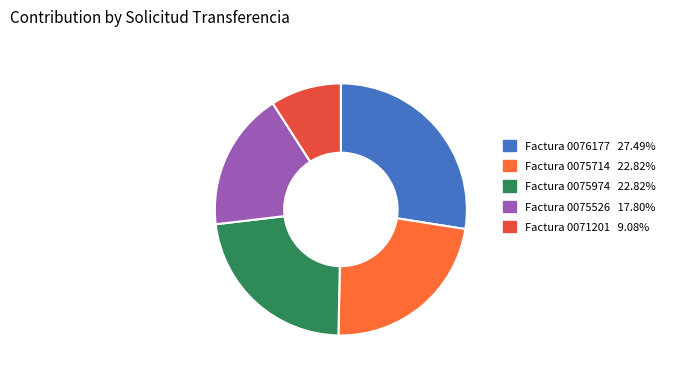

Is there a majority slice in this chart?

No